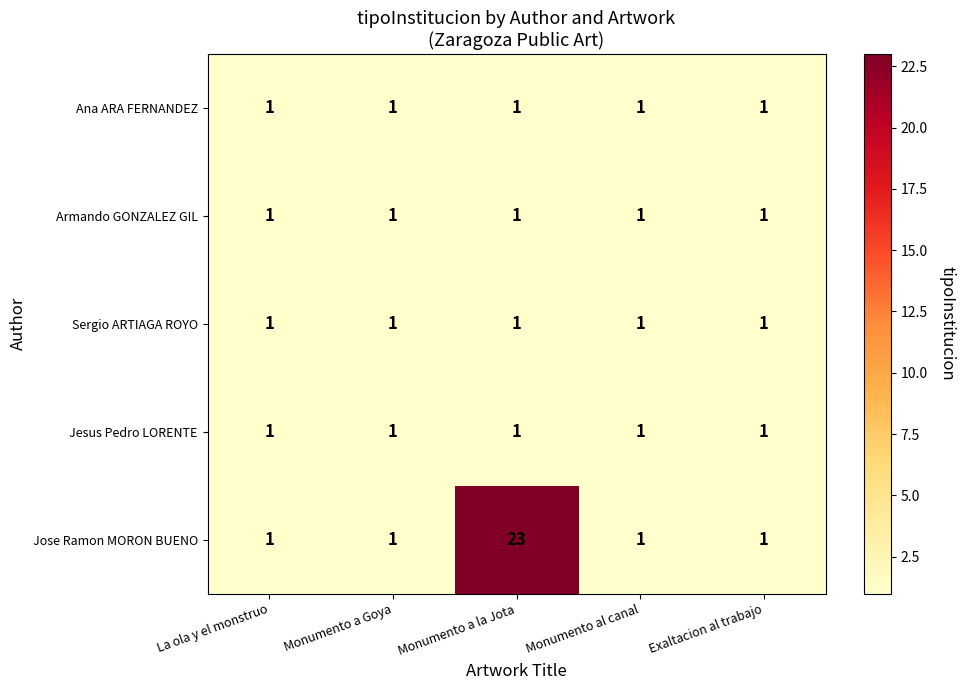

What is the total value across all series at Exaltacion al trabajo?

5